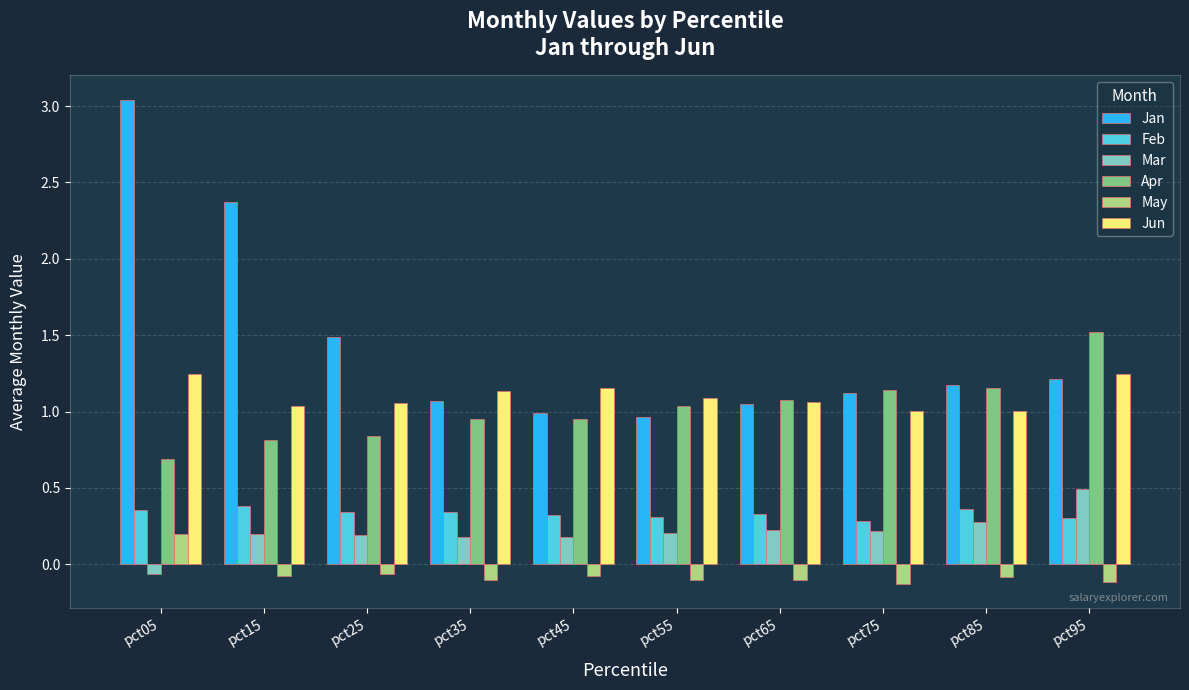

What is the difference between the highest and lowest values at pct95?

1.6